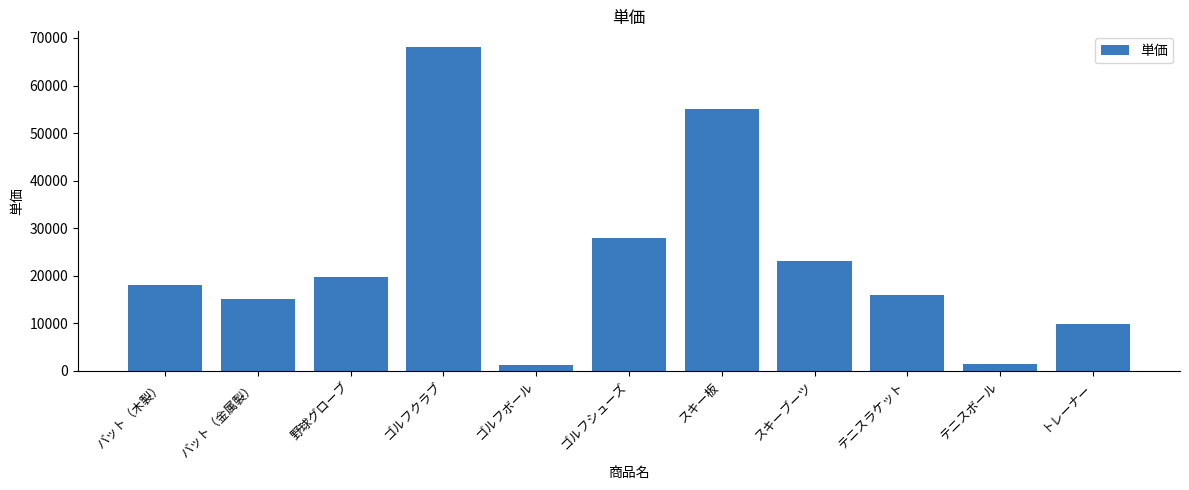

What is the label of the 6th bar from the left?

ゴルフシューズ